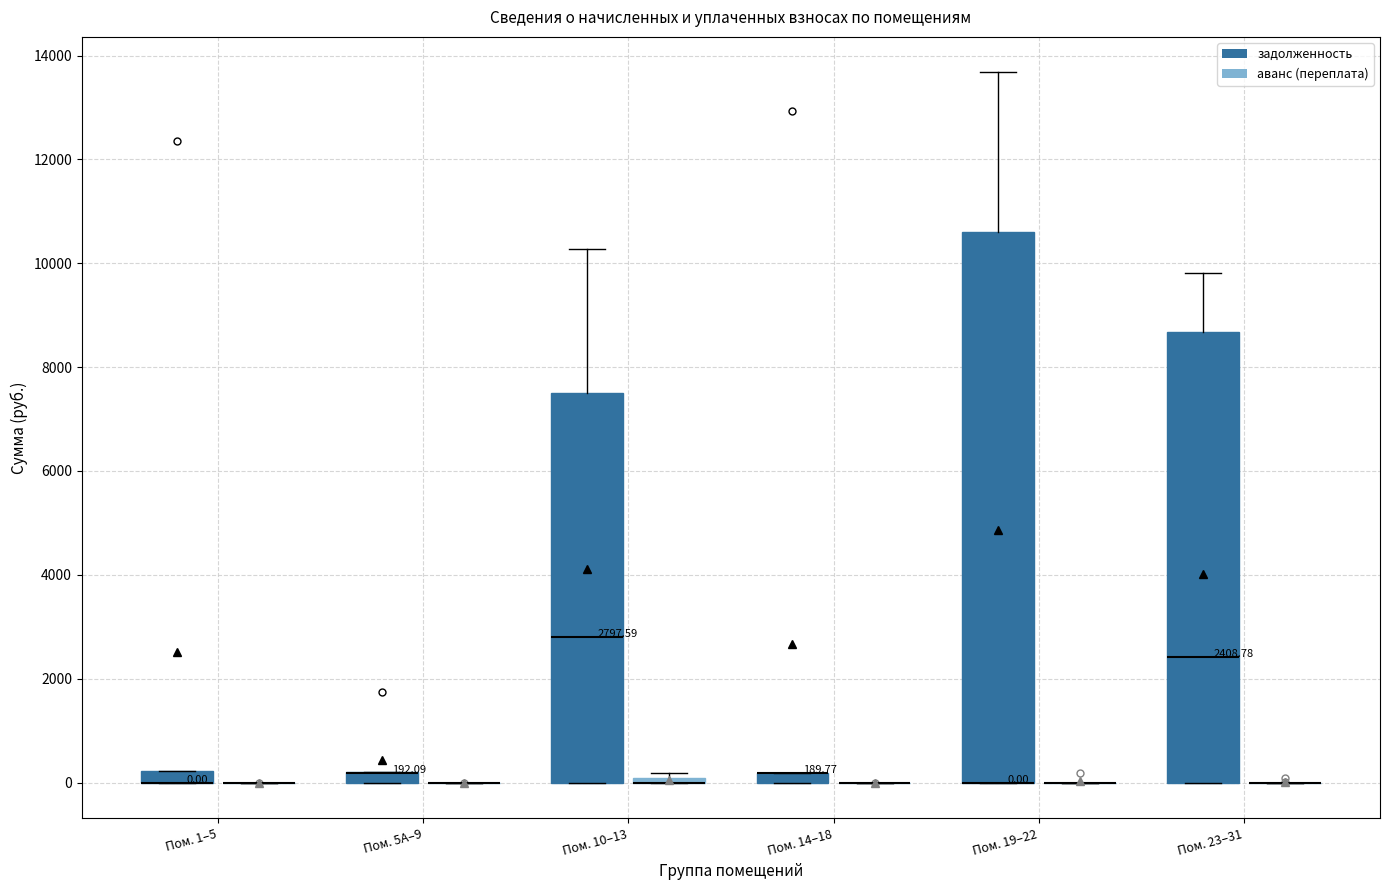

Which box is the tallest, from its lower edge to its upper edge?

Пом. 19–22 (задолженность)